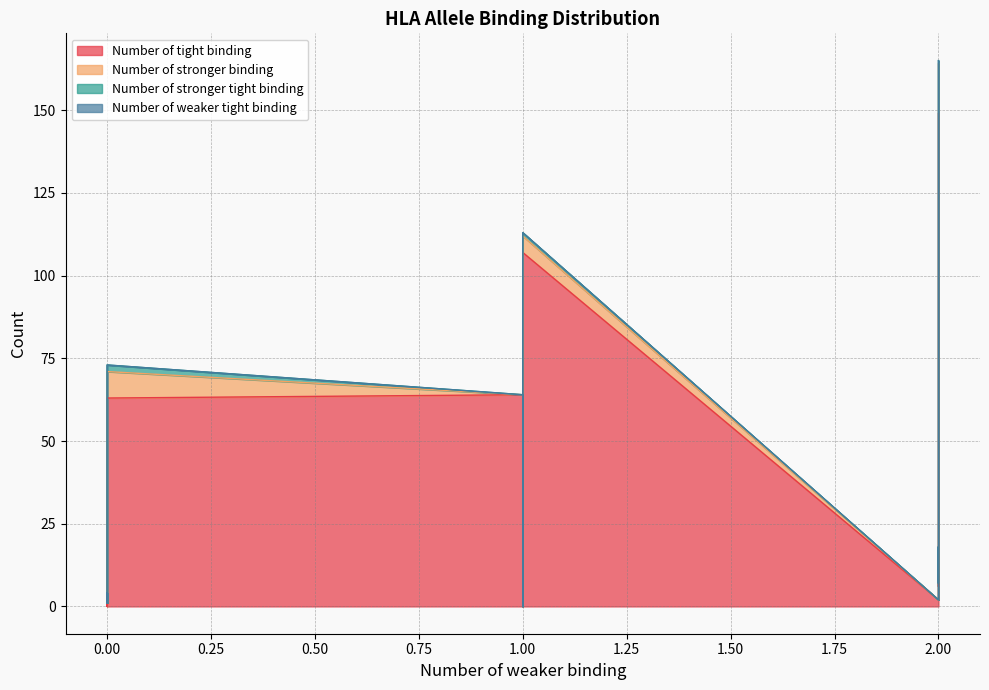

True or false: Number of stronger binding and Number of stronger tight binding cross at least once.

False